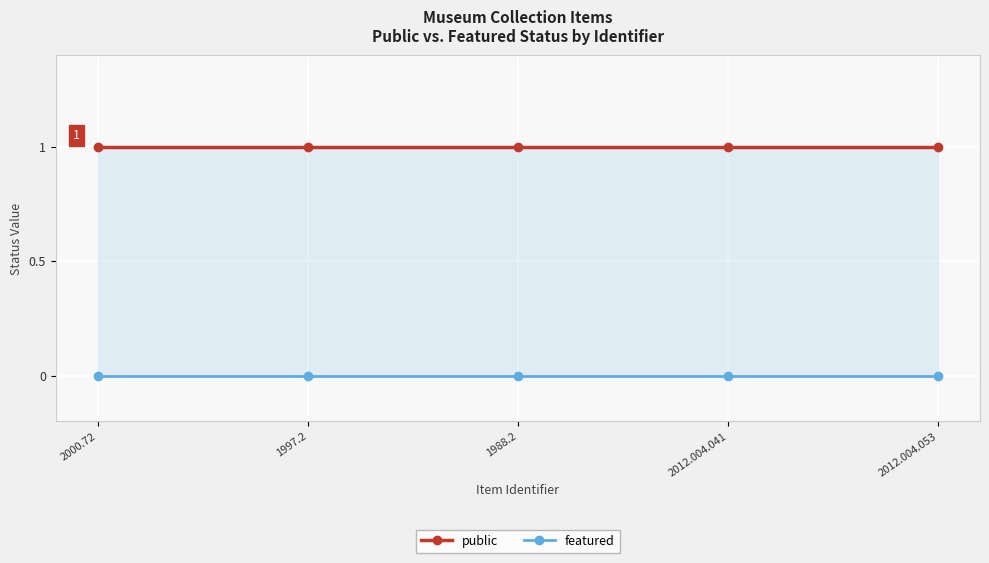

What is the label of the 5th point from the left?

2012.004.053